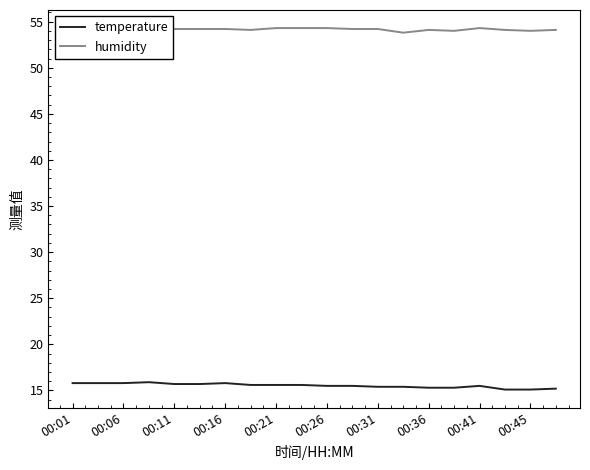

How many values in the humidity series are below 54?

3